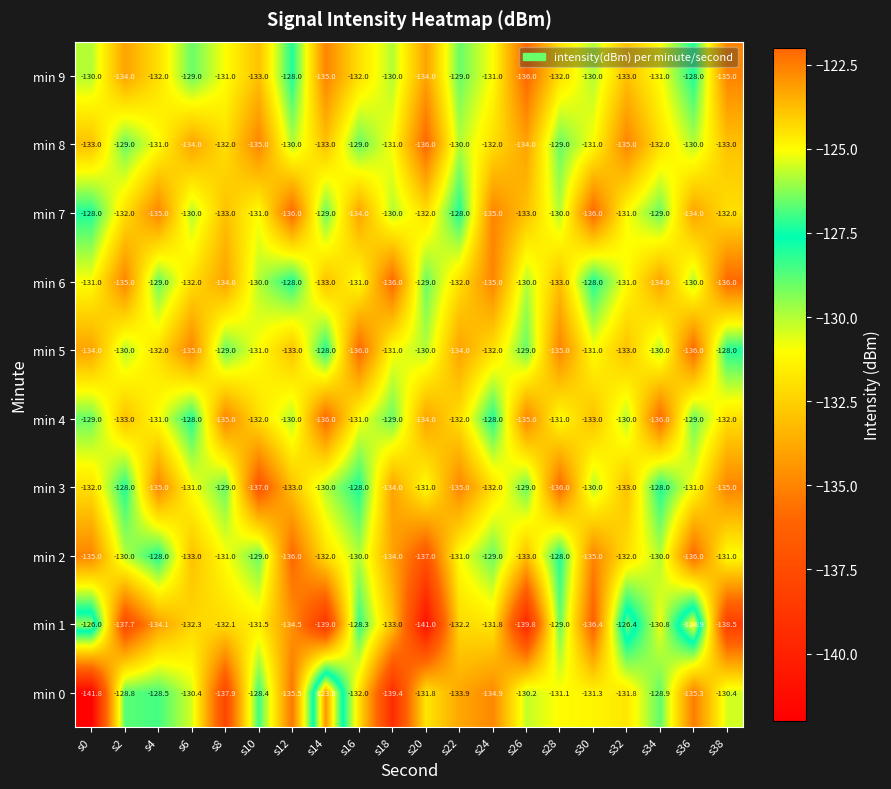

What is the total value across all series at s26?

-1329.0